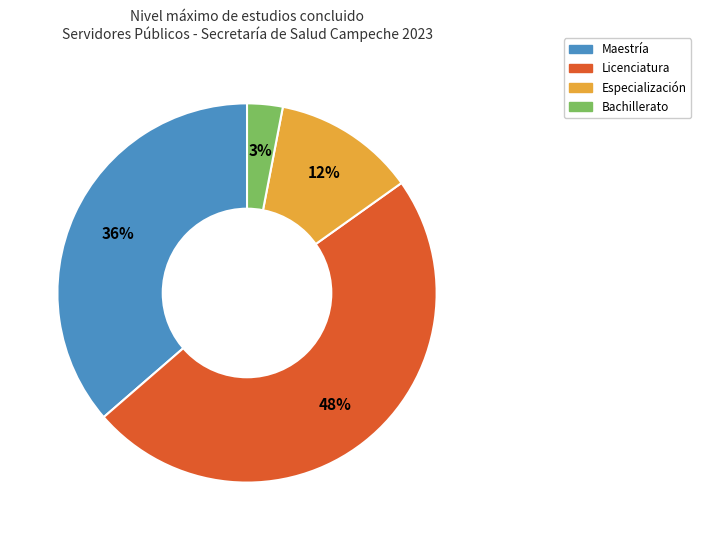

Which category has the biggest portion of the pie?

Licenciatura